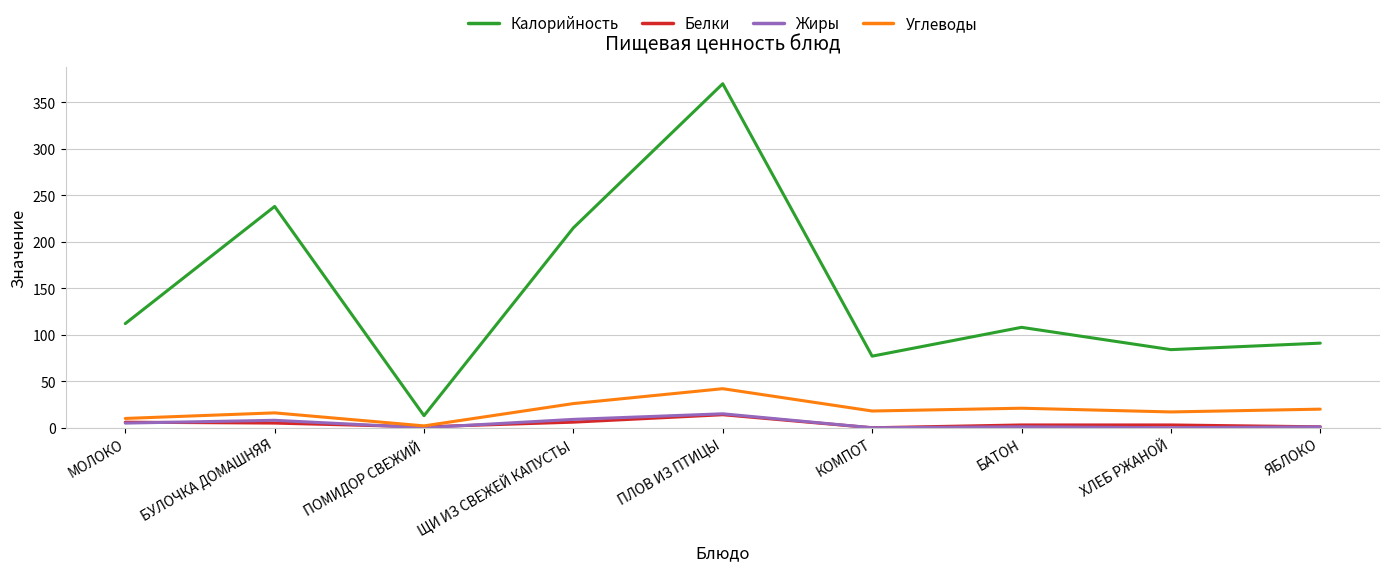

What is the difference between the Калорийность values at КОМПОТ and ПОМИДОР СВЕЖИЙ?

64